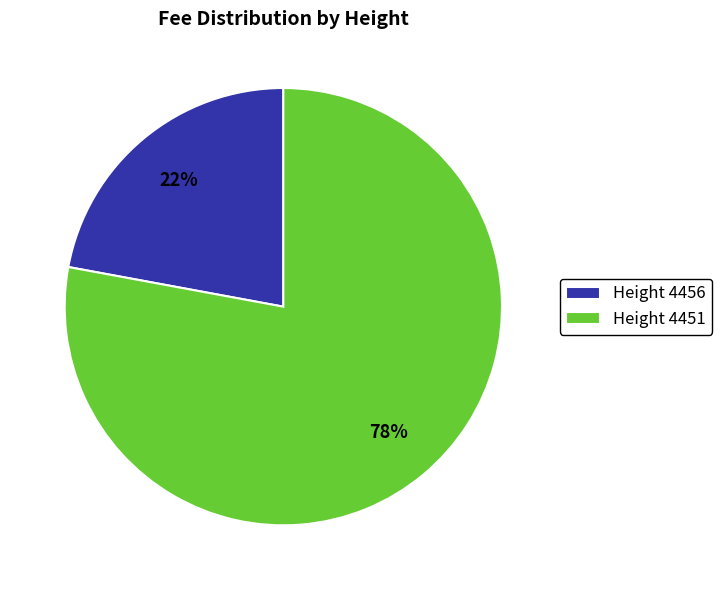

How many segments does this pie chart have?

2